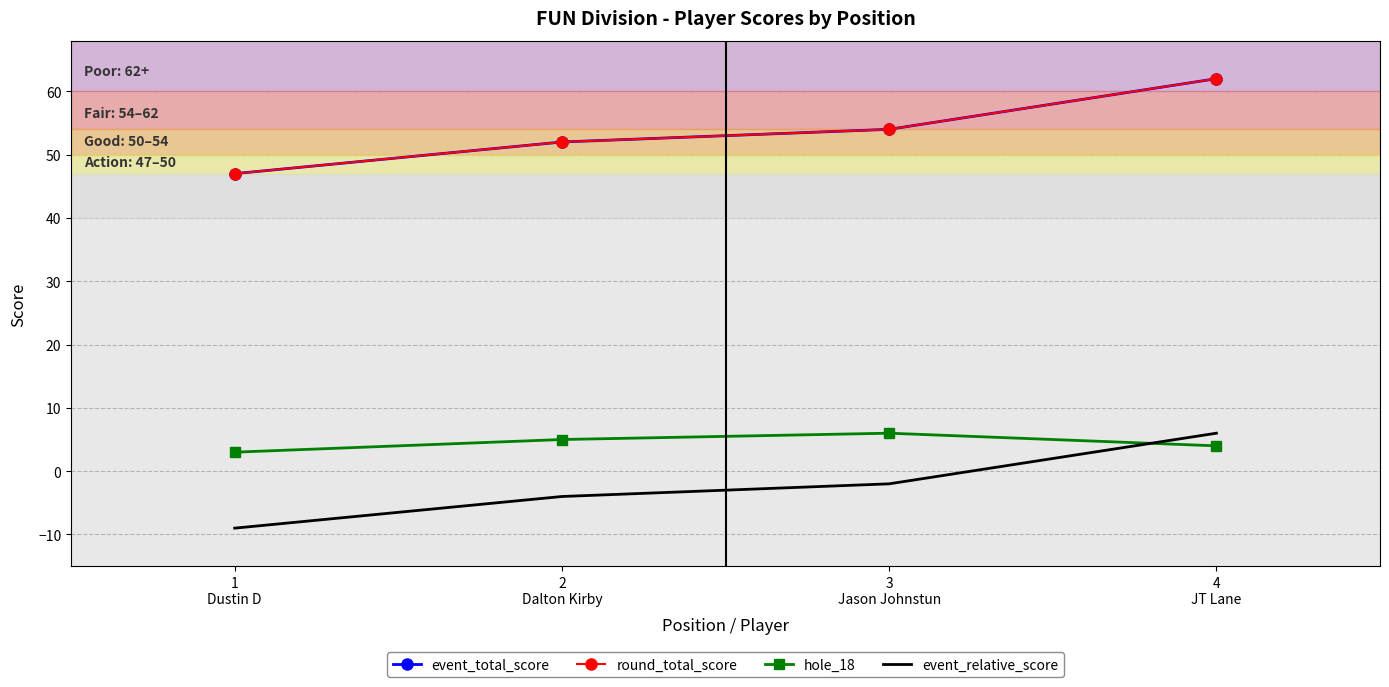

What is the spread (max minus min) of values at 3
Jason Johnstun?

56